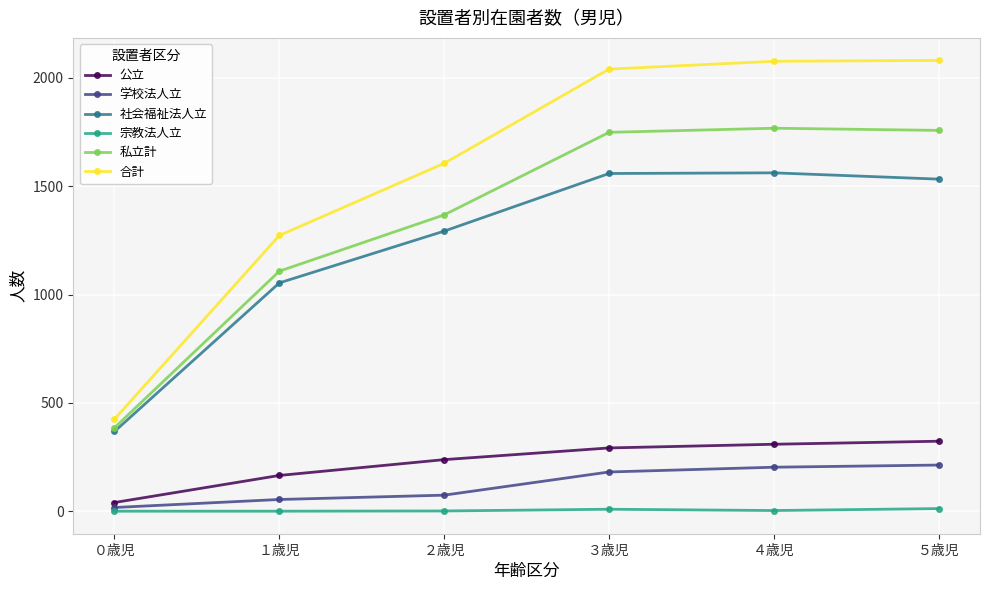

At how many categories does at least one series exceed 1988?

3